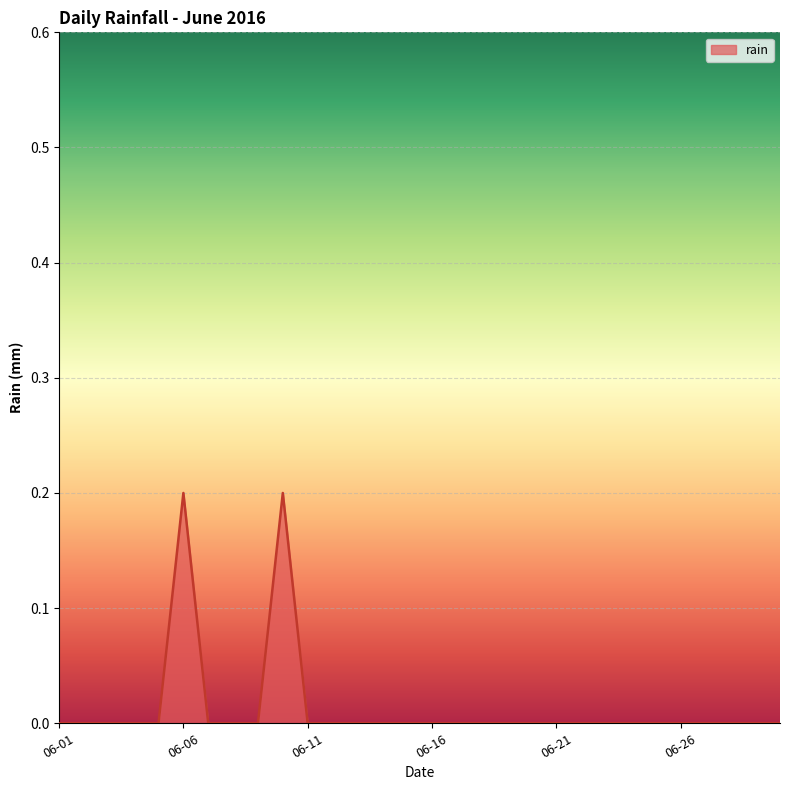

Does the chart display data point markers on the line(s)?

No